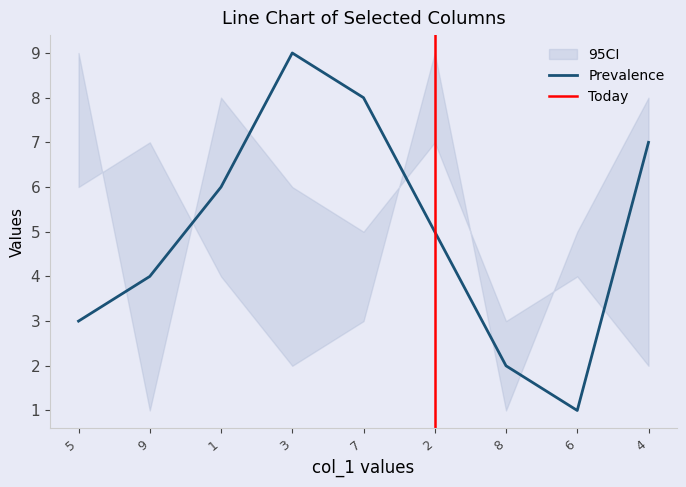

Which category has the highest value in the Prevalence series?

3